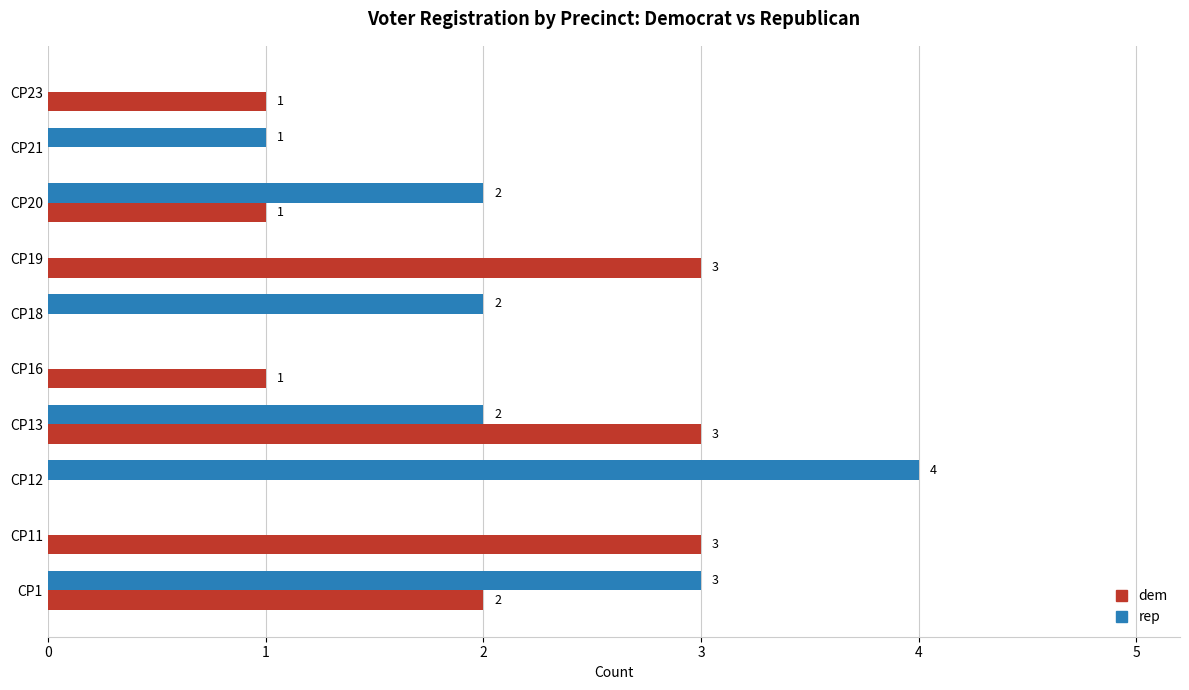

Which category has the highest value in the rep series?

CP12